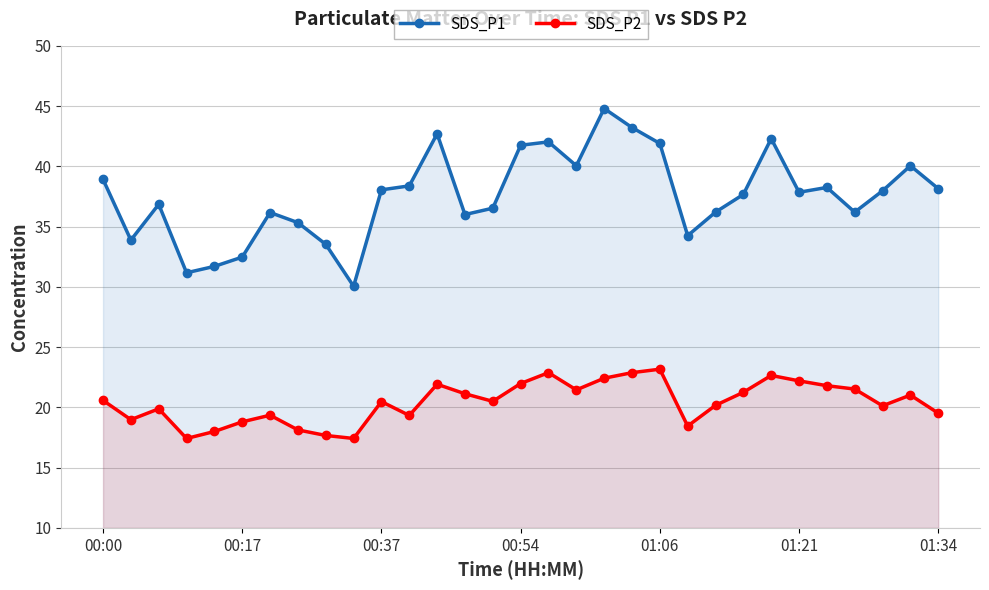

List the series in order of their overall mean, lowest first.

SDS_P2, SDS_P1